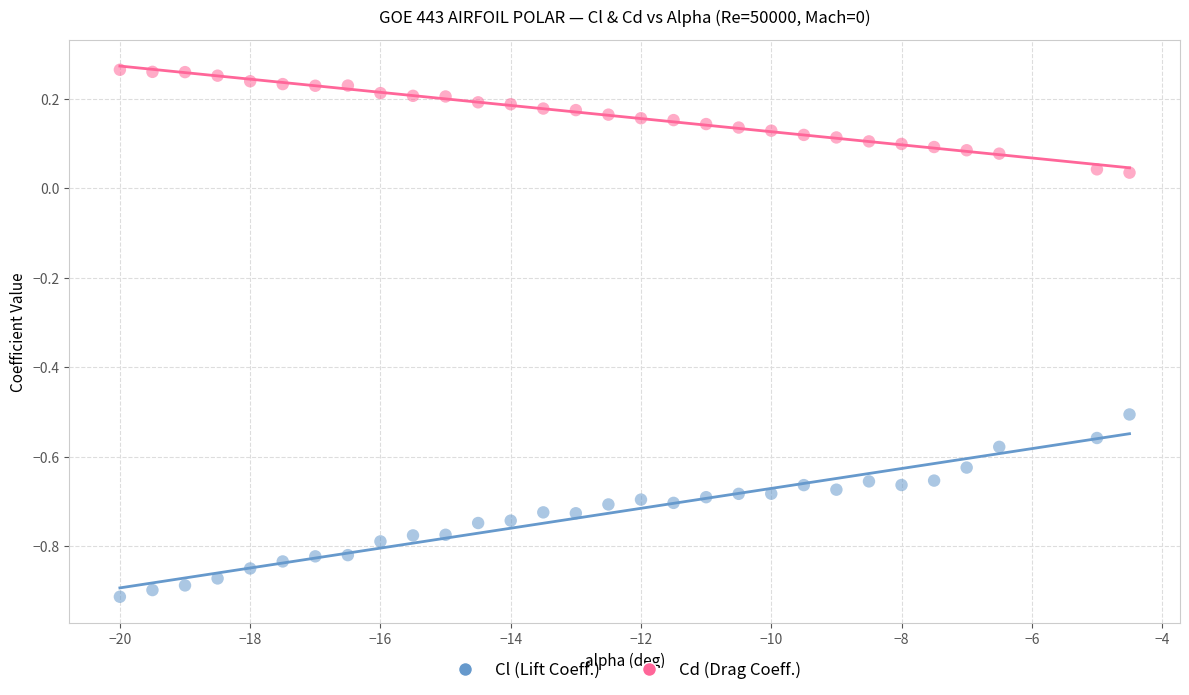

Across all data points, what is the range of Y values (max minus min)?

1.2